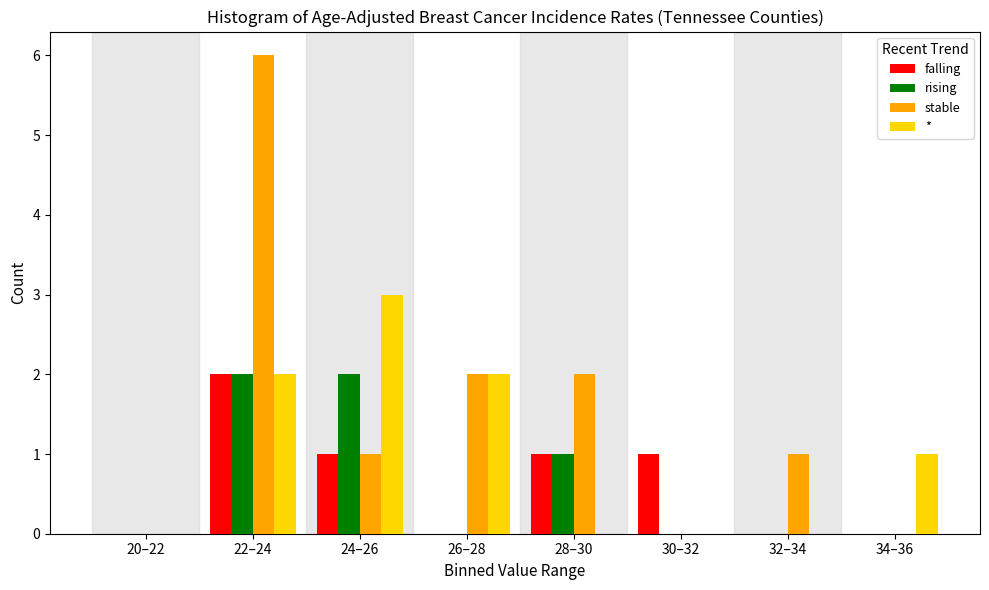

Which label corresponds to the largest value in the chart?

22–24